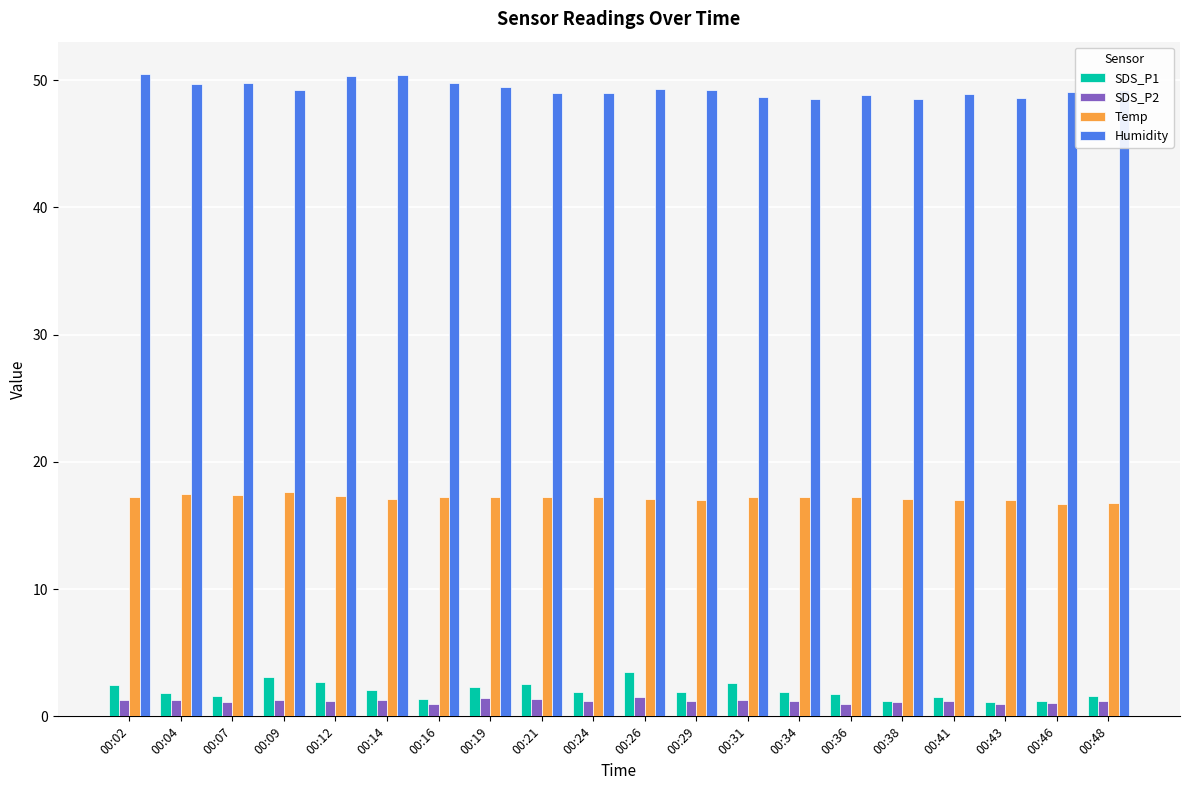

The Temp series shows 8.4 at 00:09. True or false?

False